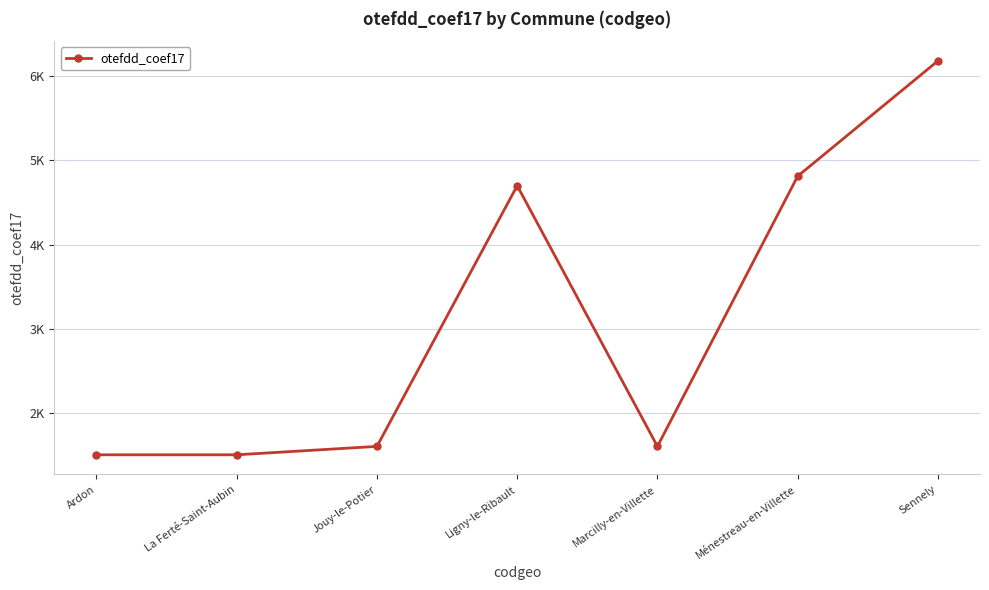

List the labels in order of value, largest first.

Sennely, Ménestreau-en-Villette, Ligny-le-Ribault, Jouy-le-Potier, Marcilly-en-Villette, Ardon, La Ferté-Saint-Aubin